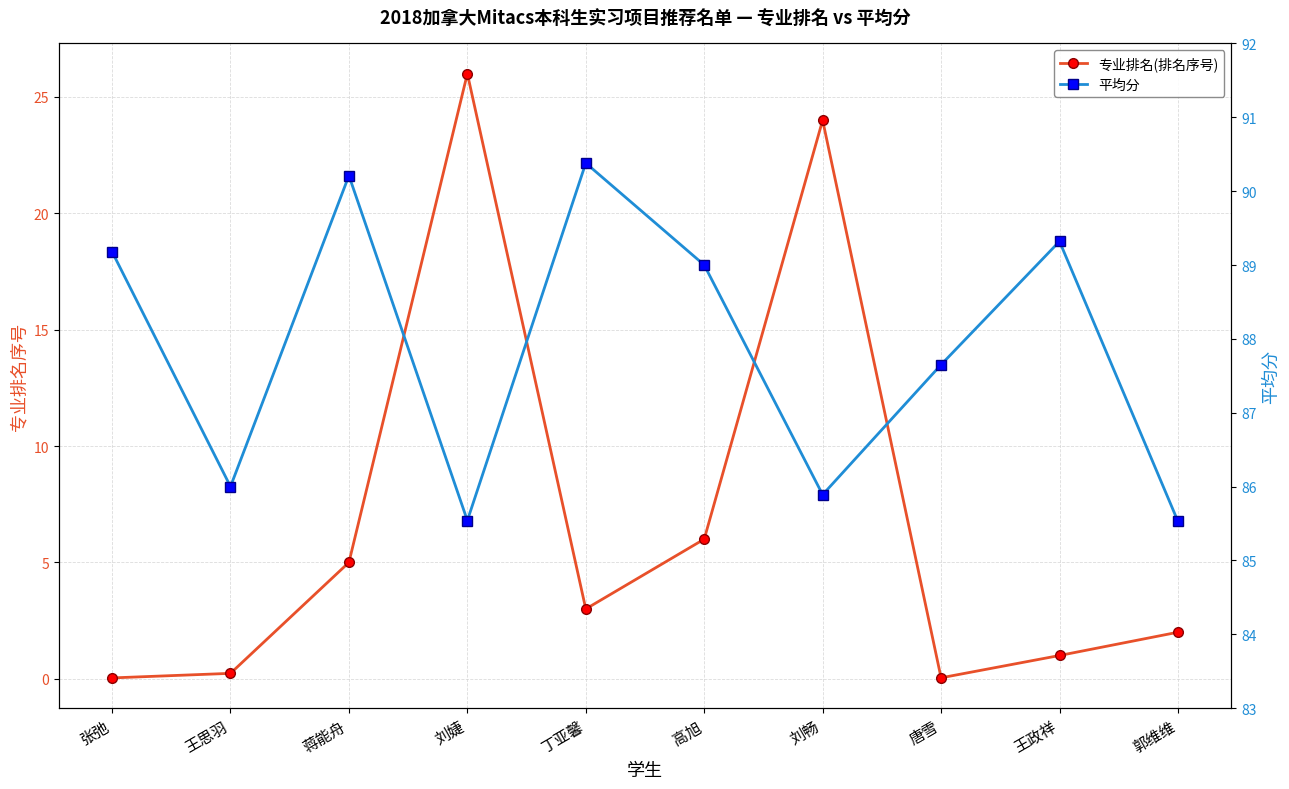

Reading left to right, what are all the values shown in this chart?

专业排名(排名序号): 张弛=0.0	王思羽=0.2	蒋能舟=5.0	刘婕=26.0	丁亚馨=3.0	高旭=6.0	刘畅=24.0	唐雪=0.0	王政祥=1.0	郭维维=2.0
平均分: 张弛=89.2	王思羽=86.0	蒋能舟=90.2	刘婕=85.5	丁亚馨=90.4	高旭=89.0	刘畅=85.9	唐雪=87.7	王政祥=89.3	郭维维=85.5